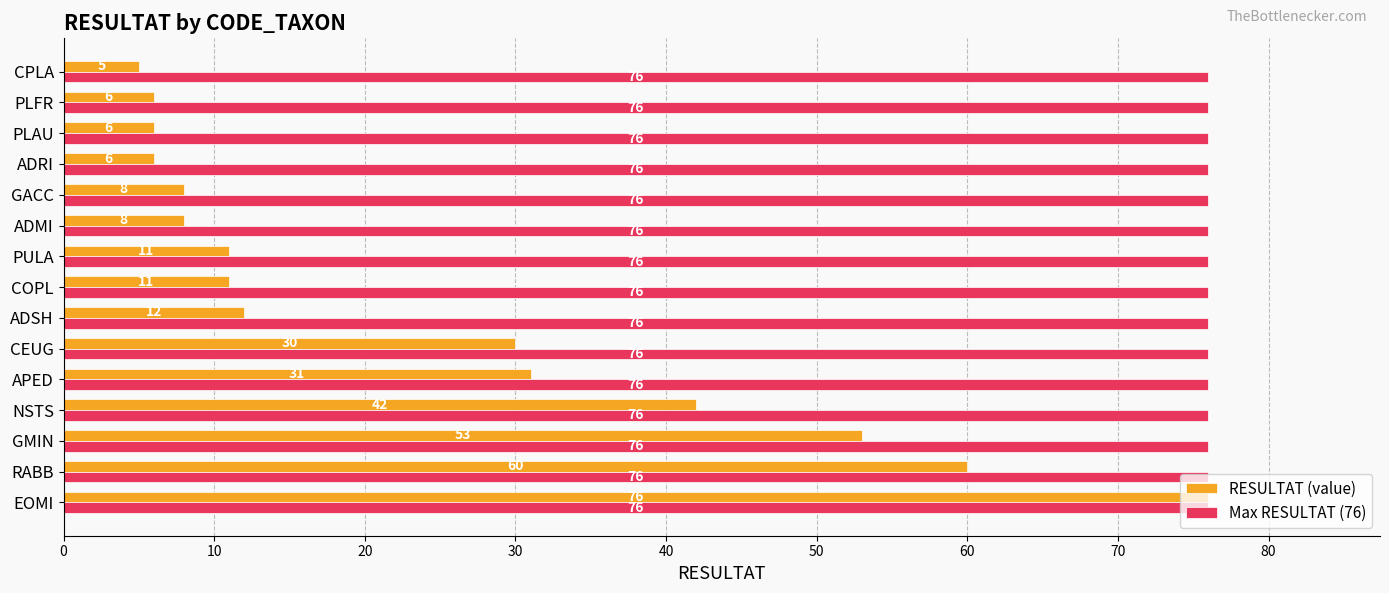

What is the sum of all Max RESULTAT (76) values?

1140